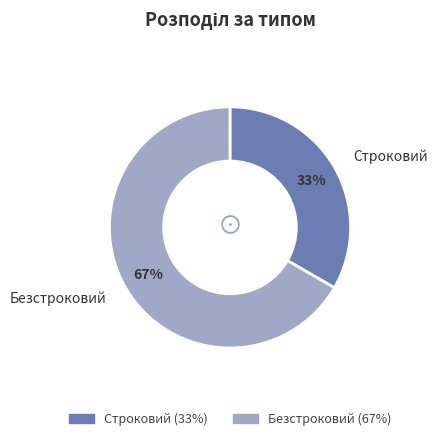

Rank the categories by value from lowest to highest.

Строковий, Безстроковий